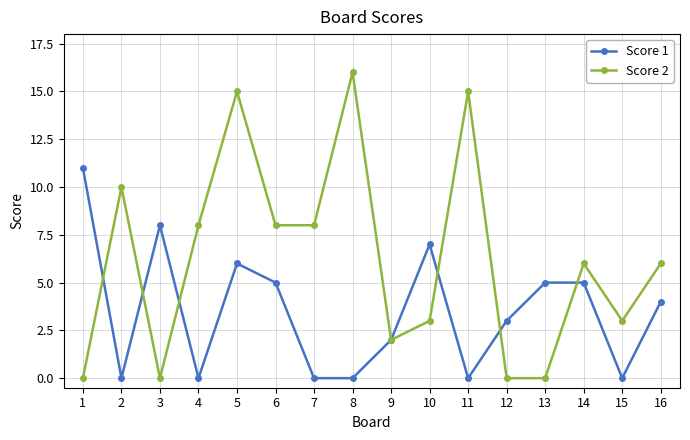

At which label does Score 2 first exceed 6?

2